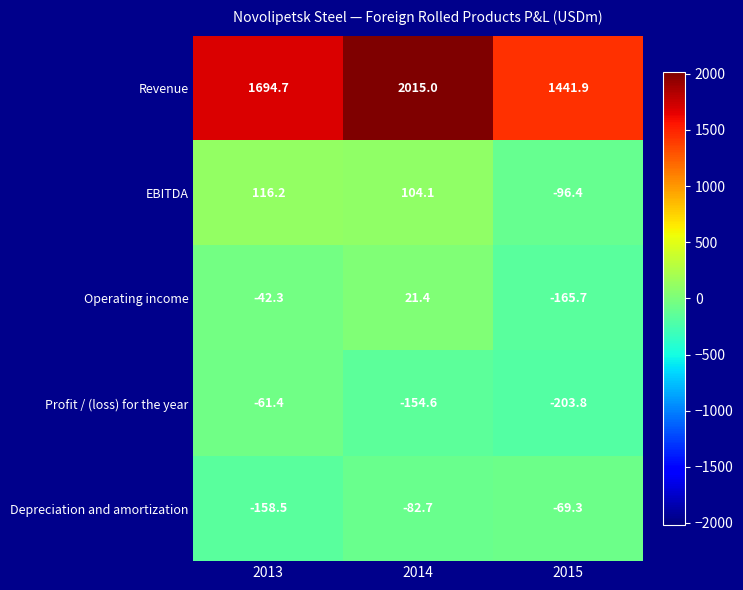

What is the difference between the maximum and minimum values in the Operating income series?

187.1